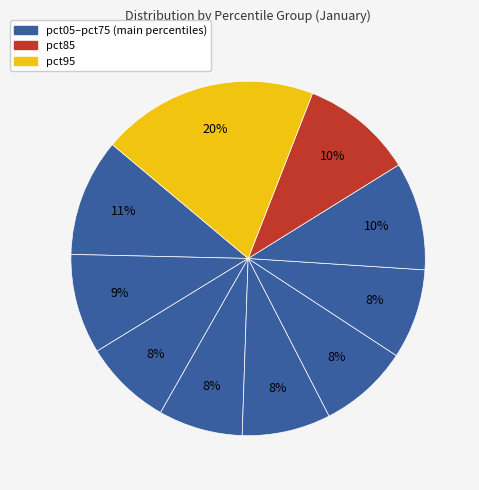

How many segments does this pie chart have?

10